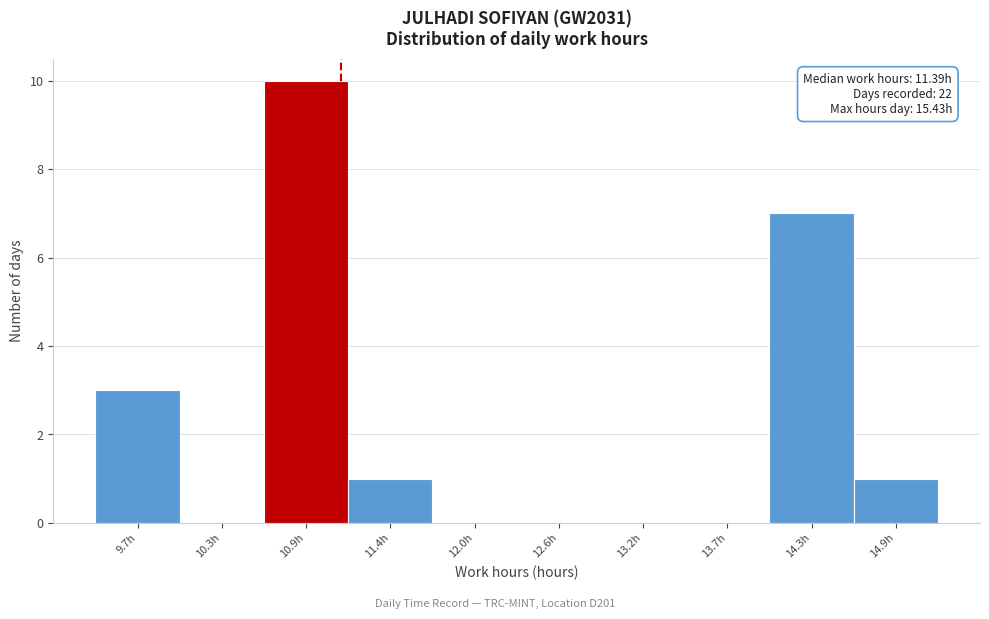

Reading left to right, transcribe all the data shown in this chart.

9.7h=3	10.3h=0	10.9h=10	11.4h=1	12.0h=0	12.6h=0	13.2h=0	13.7h=0	14.3h=7	14.9h=1